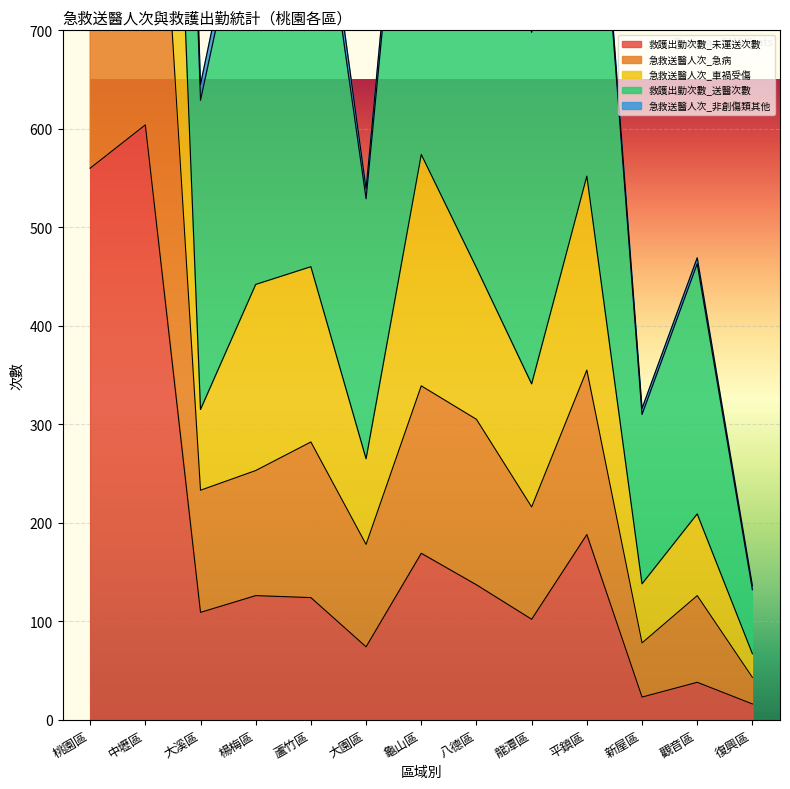

What is the minimum value shown in the chart?

16